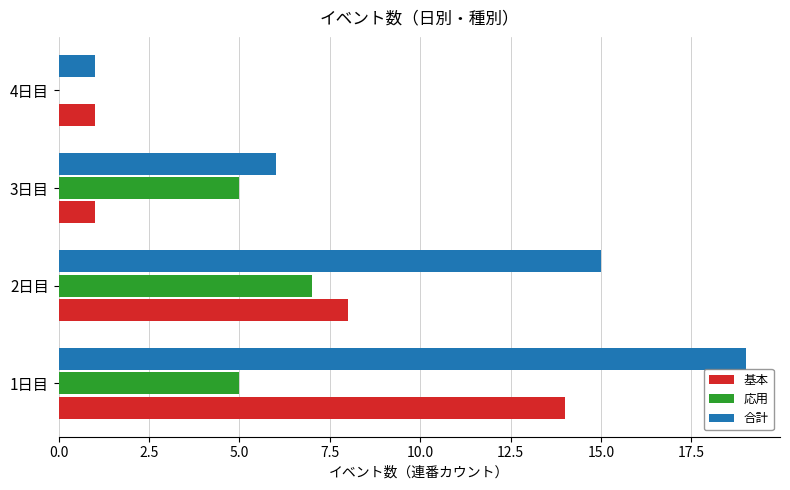

What is the greatest value displayed?

19